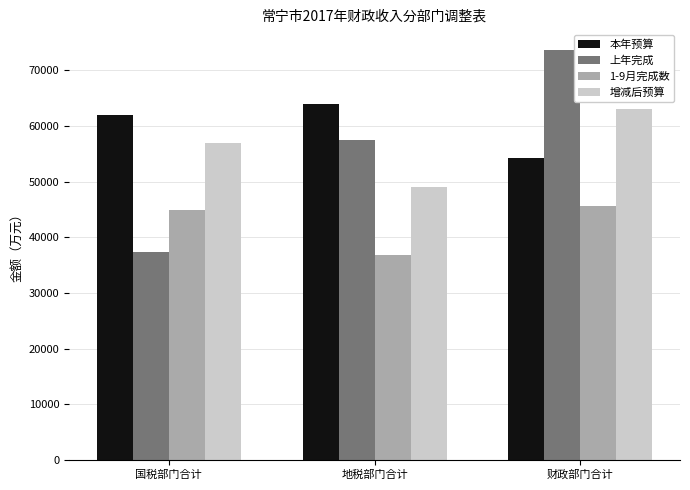

Reading right to left, what are all the values shown in this chart?

本年预算: 54248	64000	62000
上年完成: 73672	57423	37361
1-9月完成数: 45685	36759	44979
增减后预算: 63000	49000	57000